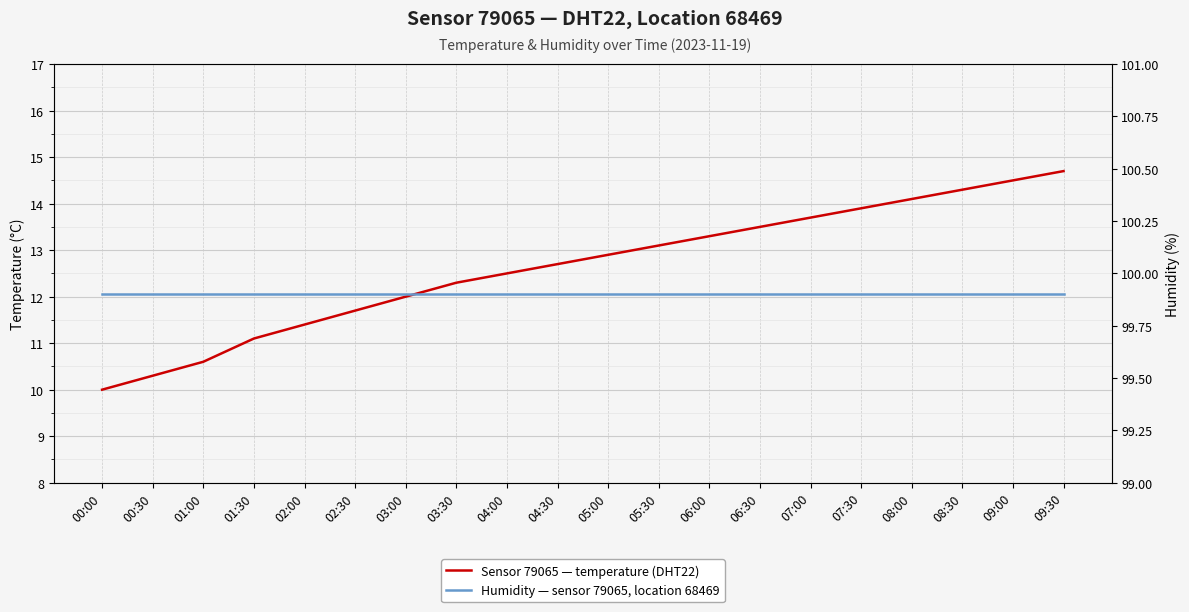

Which series has the largest range (max minus min)?

temperature